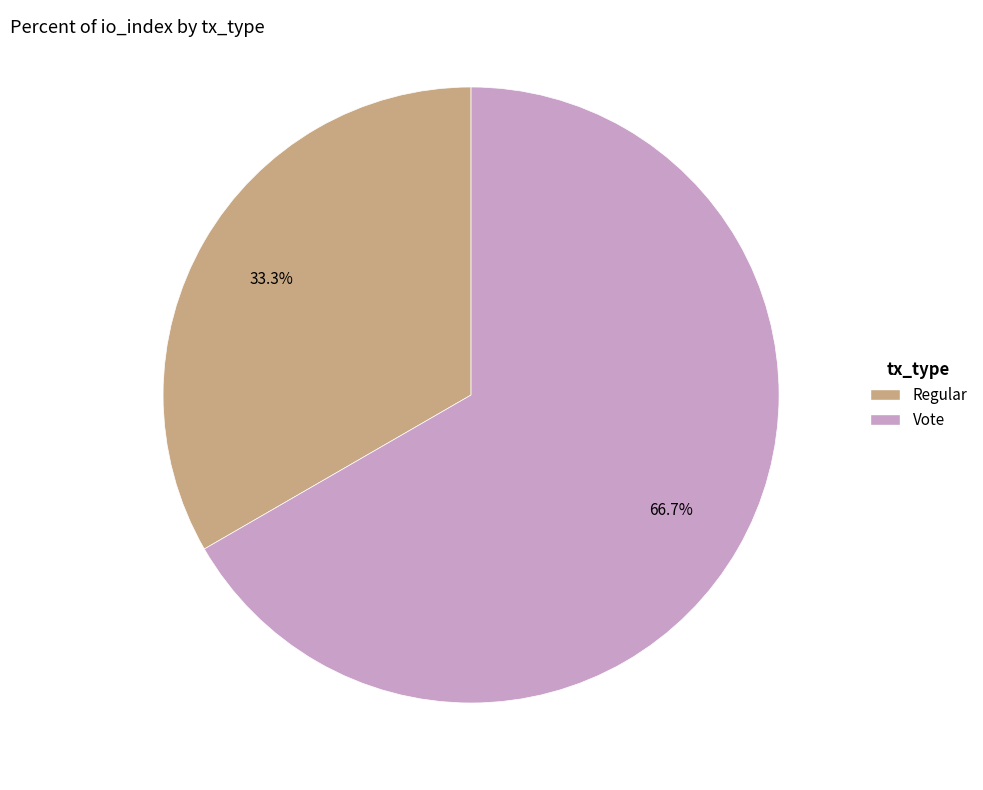

How many segments does this pie chart have?

2